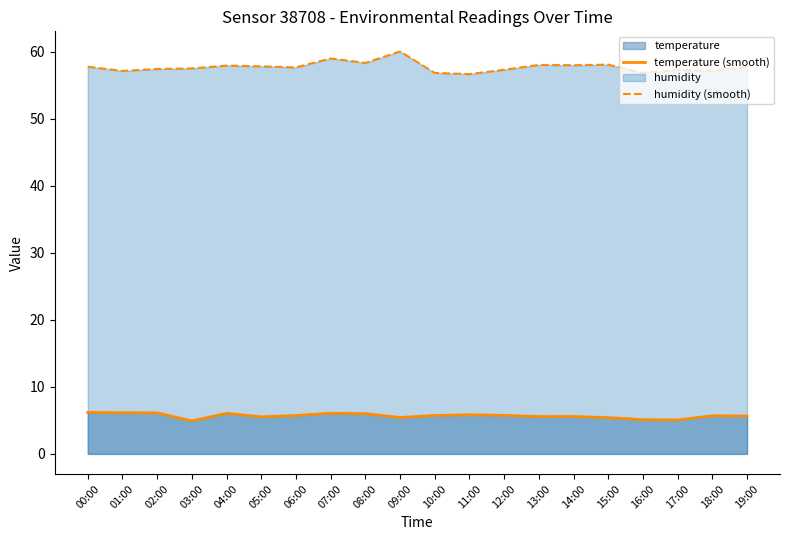

True or false: humidity (smooth) and temperature (smooth) intersect in this chart.

False